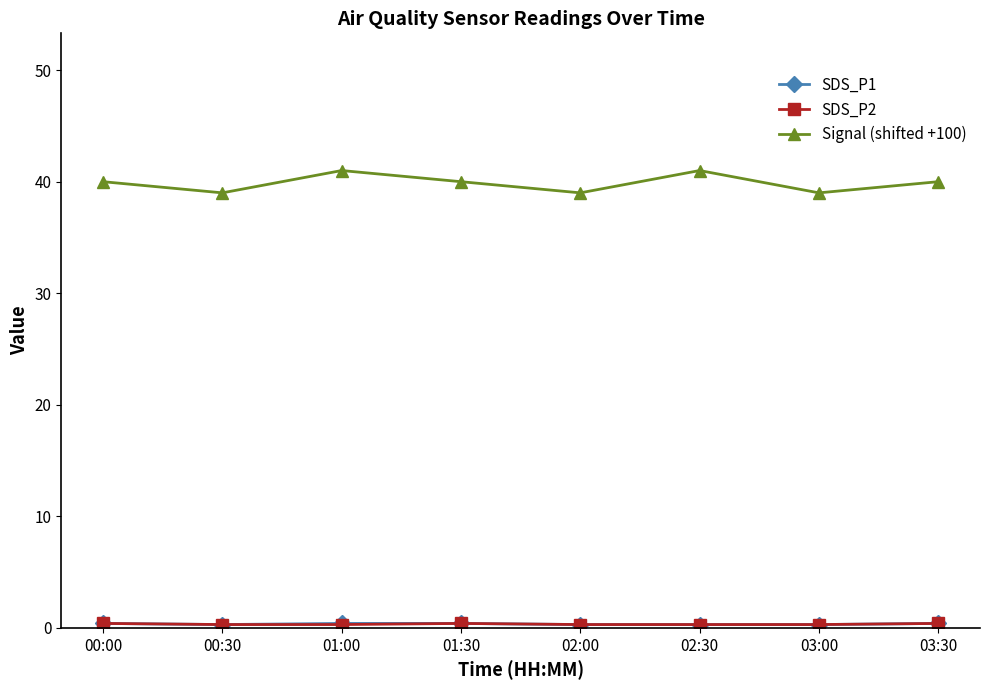

Is it true that Signal (shifted +100) equals 39.0 at 02:00?

True